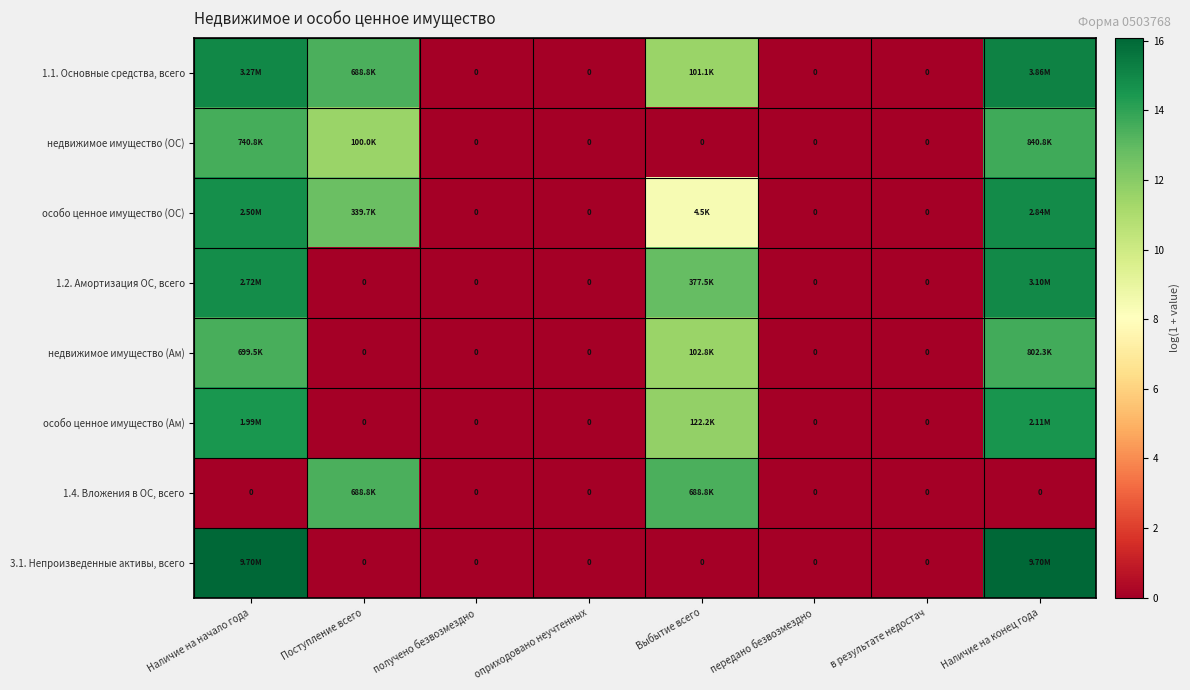

Read the 1.2. Амортизация ОС, всего value at Наличие на начало года.

14.8